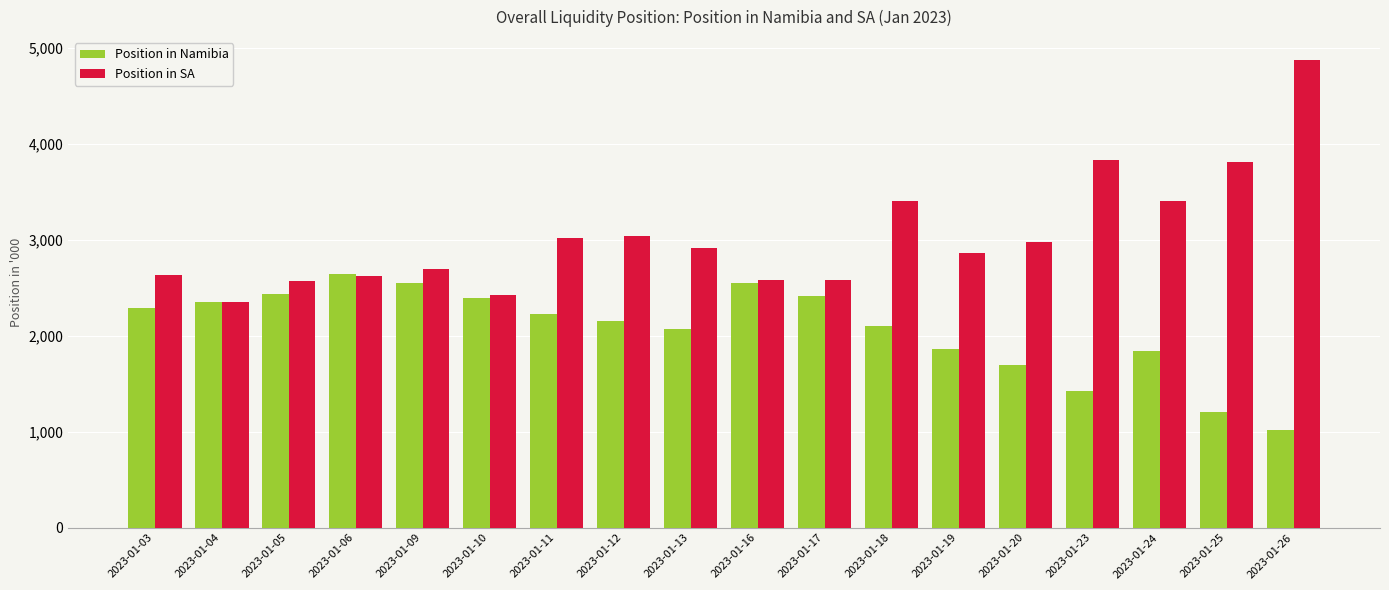

Which series has the widest spread of values?

Position in SA